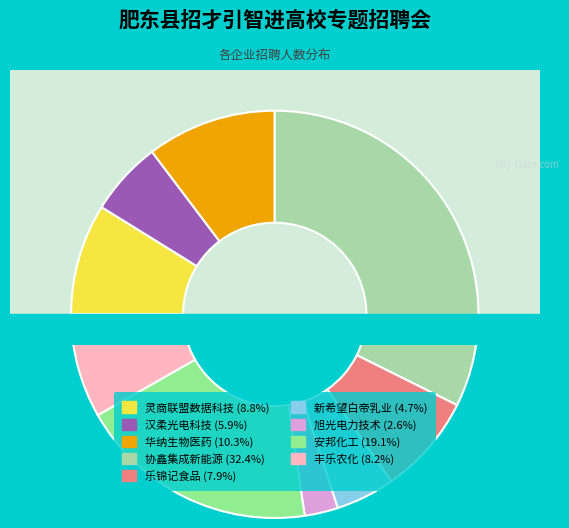

Rank the categories by value from highest to lowest.

合肥协鑫集成新能源科技有限公司, 合肥安邦化工有限公司, 合肥华纳生物医药科技有限公司, 安徽灵商联盟数据科技有限公司, 安徽丰乐农化有限责任公司, 安徽乐锦记食品有限公司, 安徽汉柔光电科技有限公司, 安徽新希望白帝乳业有限公司, 合肥旭光电力技术有限公司